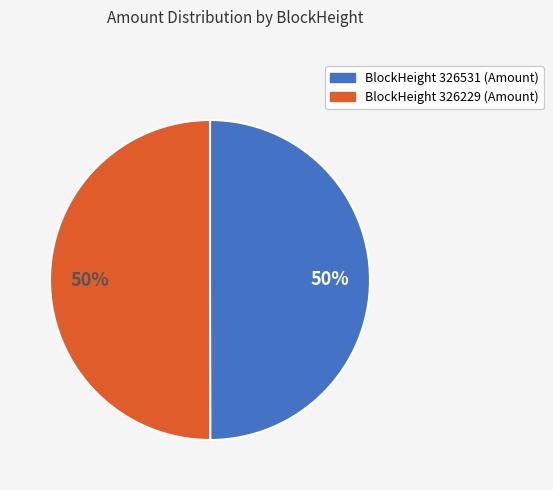

To the nearest percent, what is the average slice percentage?

50%